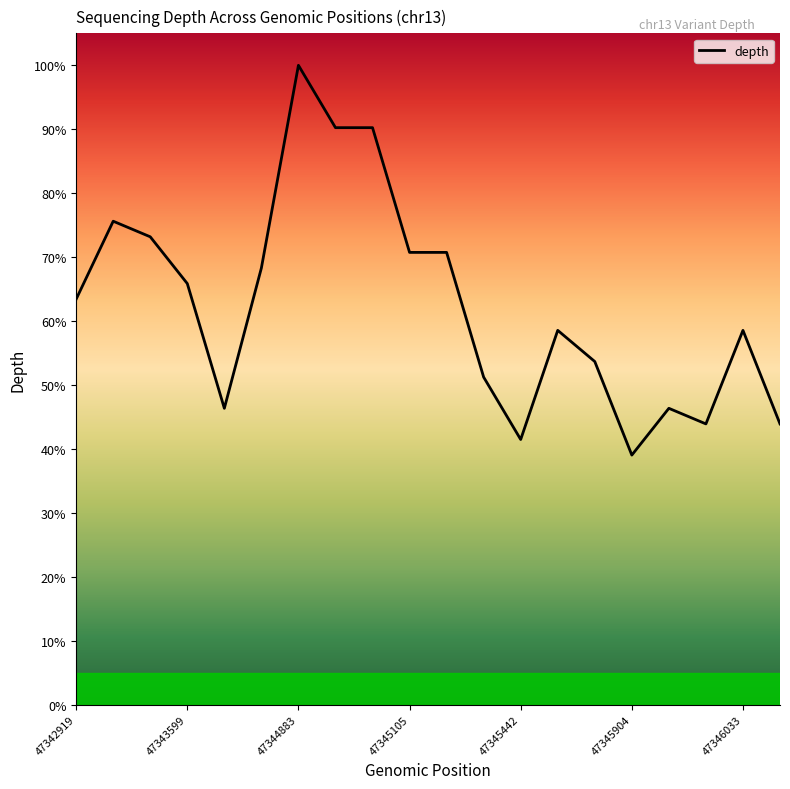

What is the average value?

62.6